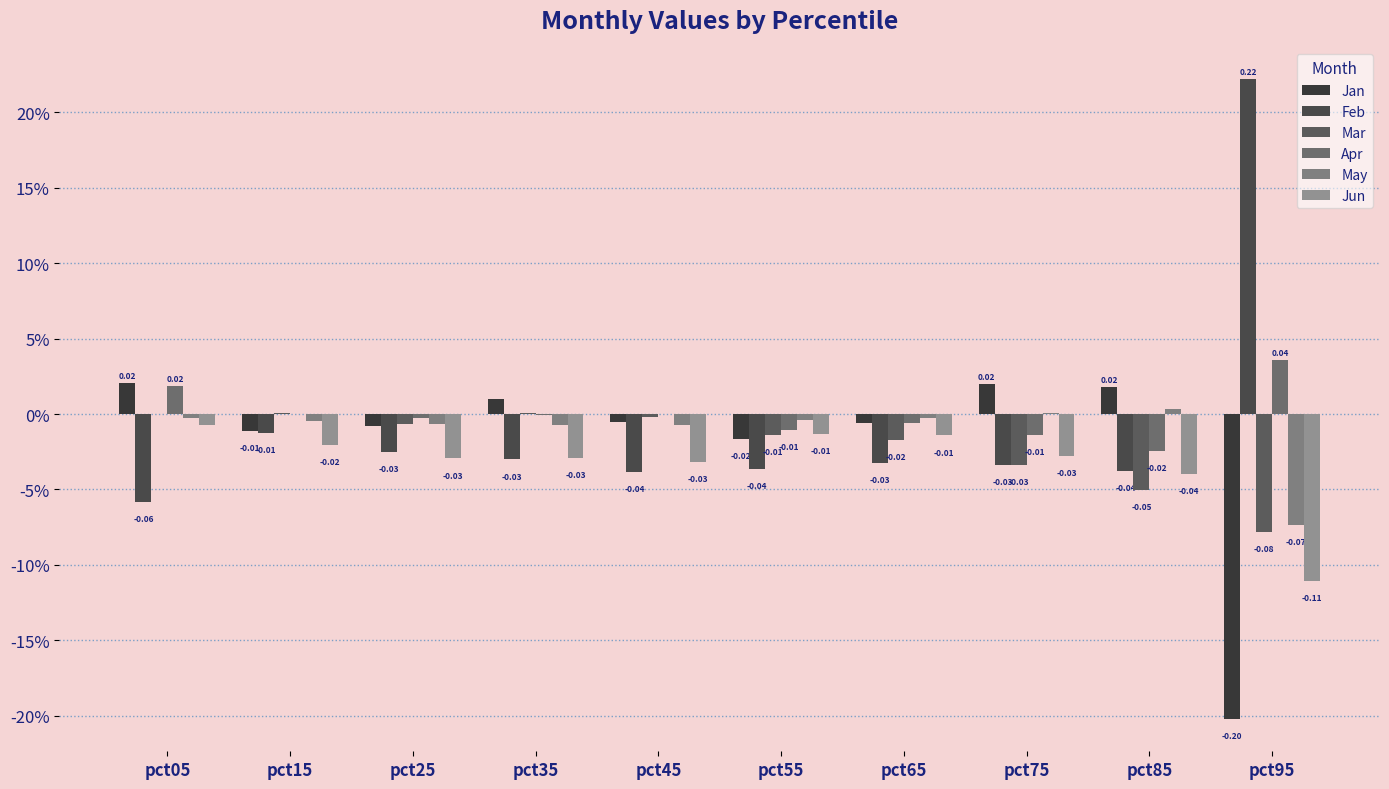

Which series changed the most between pct45 and pct95?

Feb